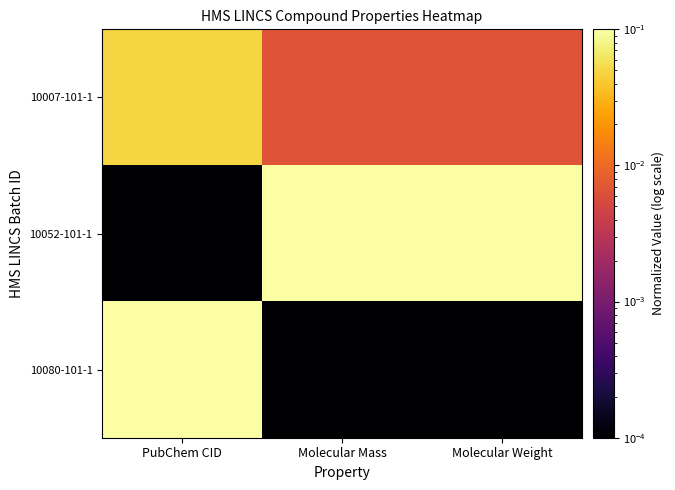

What is the total value across all series at Molecular Mass?

0.1